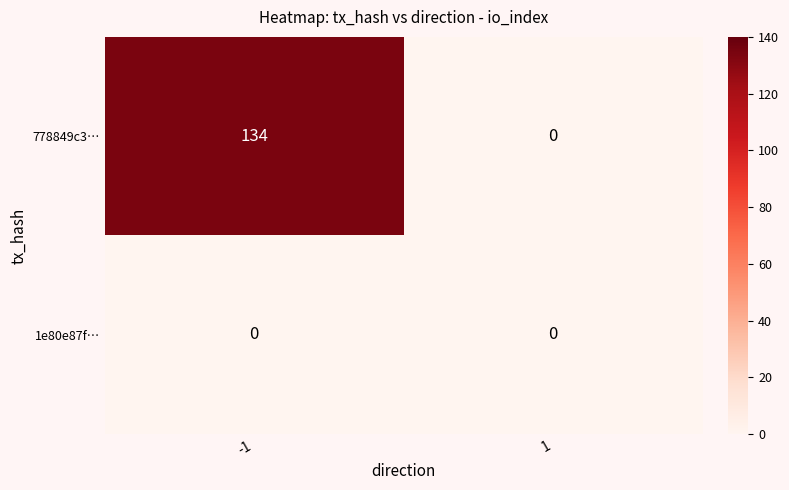

List the series in order of their peak value, highest first.

778849c3…, 1e80e87f…